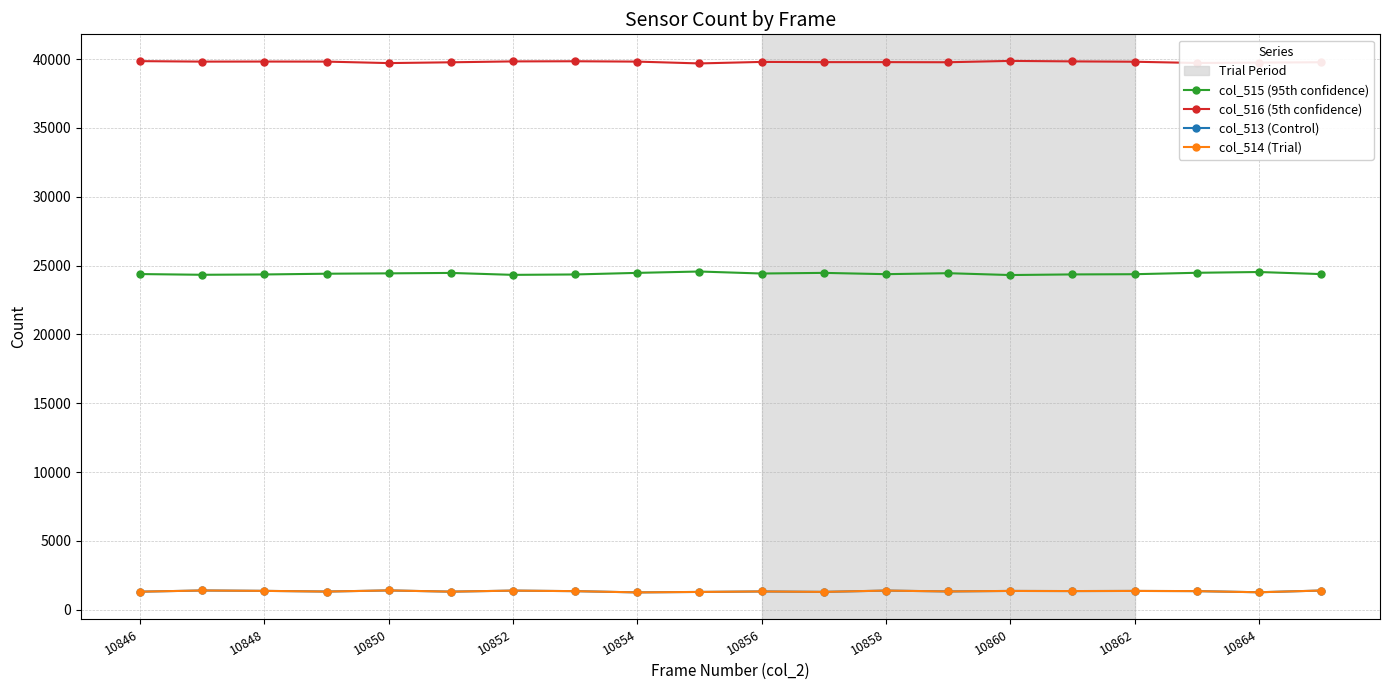

What is the value of the col_515 (95th confidence) point at the 20th from the left?

24378